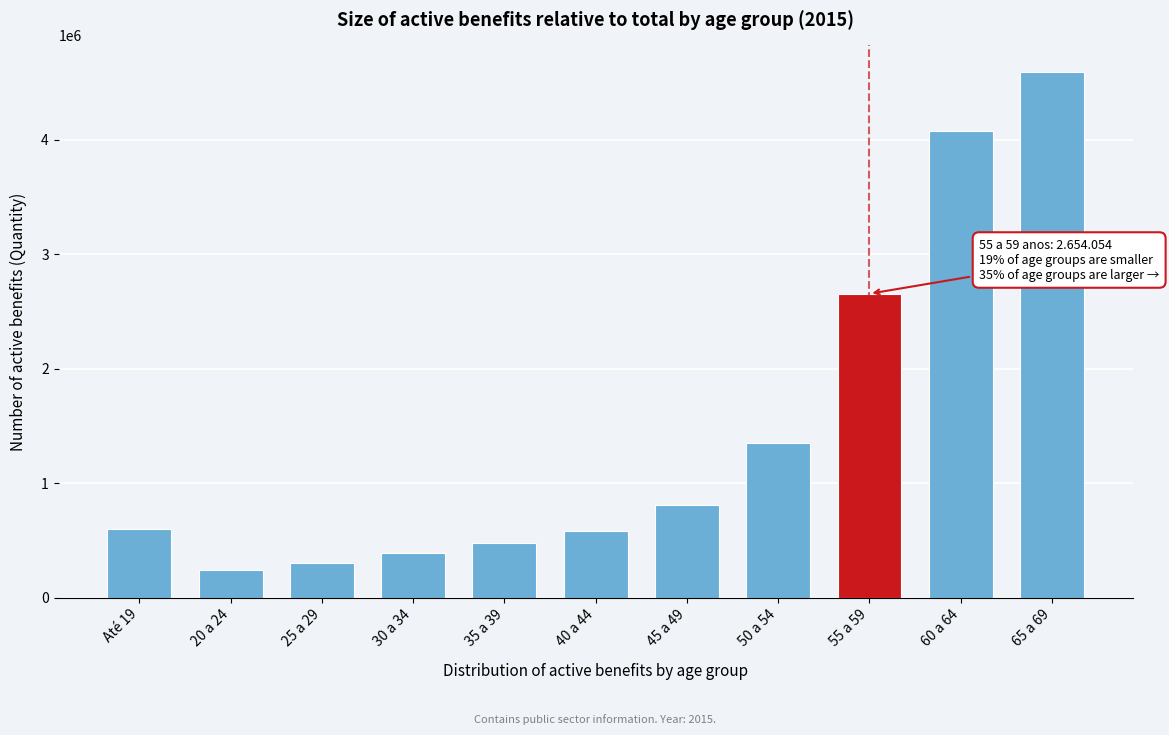

What is the approximate value at 40 a 44?

579603